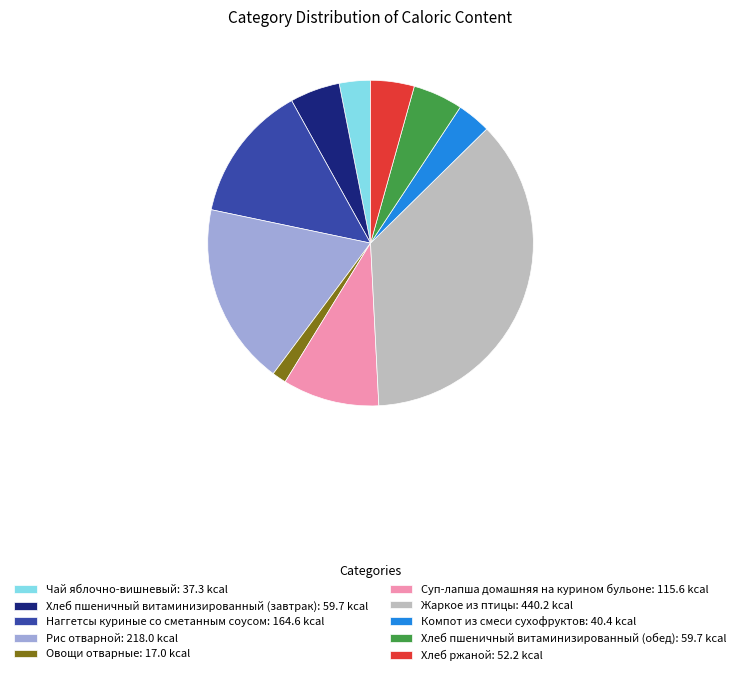

Is it true that Суп-лапша домашняя на курином бульоне is 10% of the pie?

True